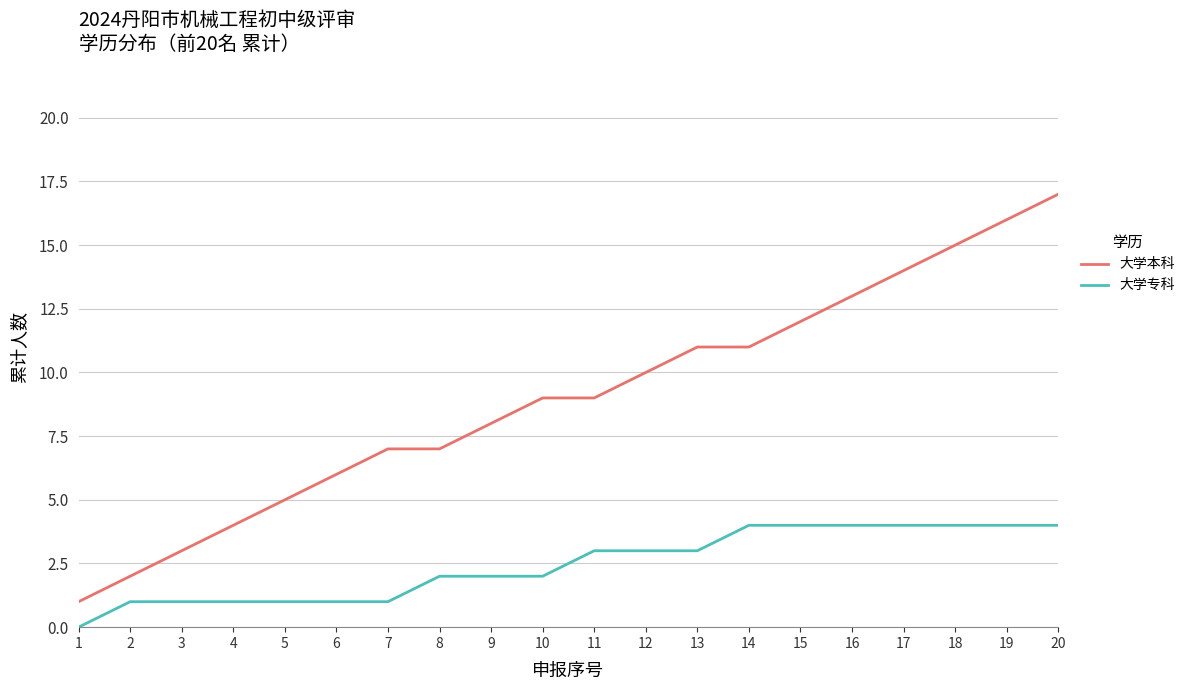

True or false: 大学本科 and 大学专科 cross at least once.

False